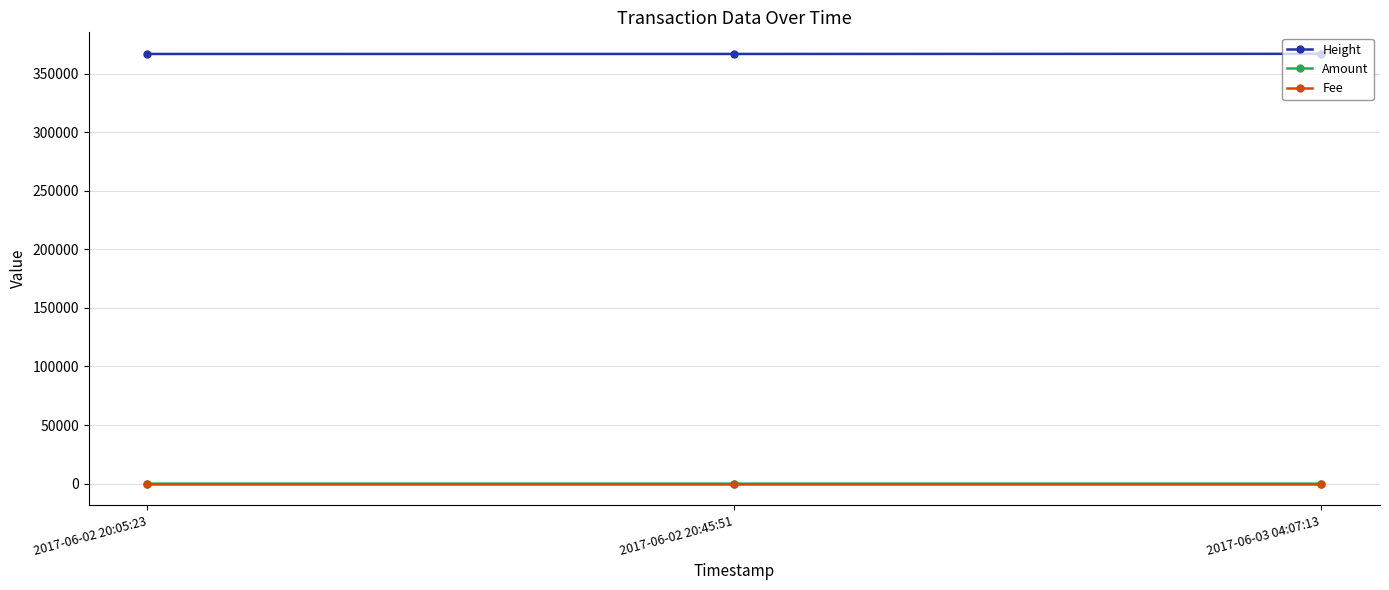

At which label is Height closest to 366840?

2017-06-02 20:45:51